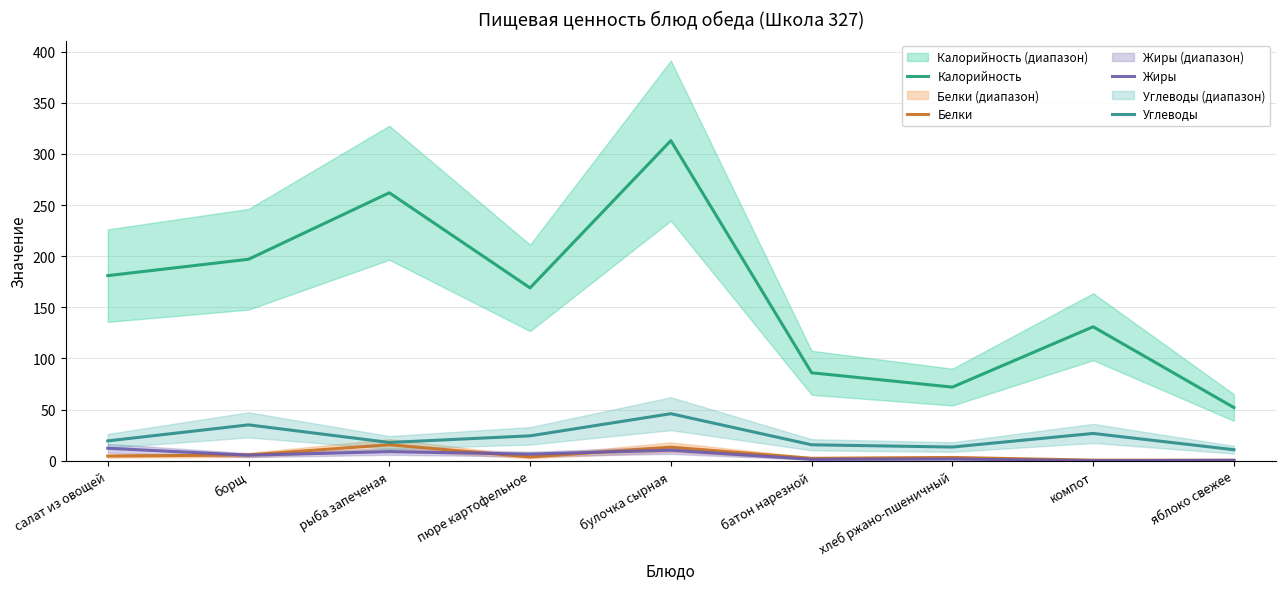

The Калорийность series shows 288.6 at борщ. True or false?

False